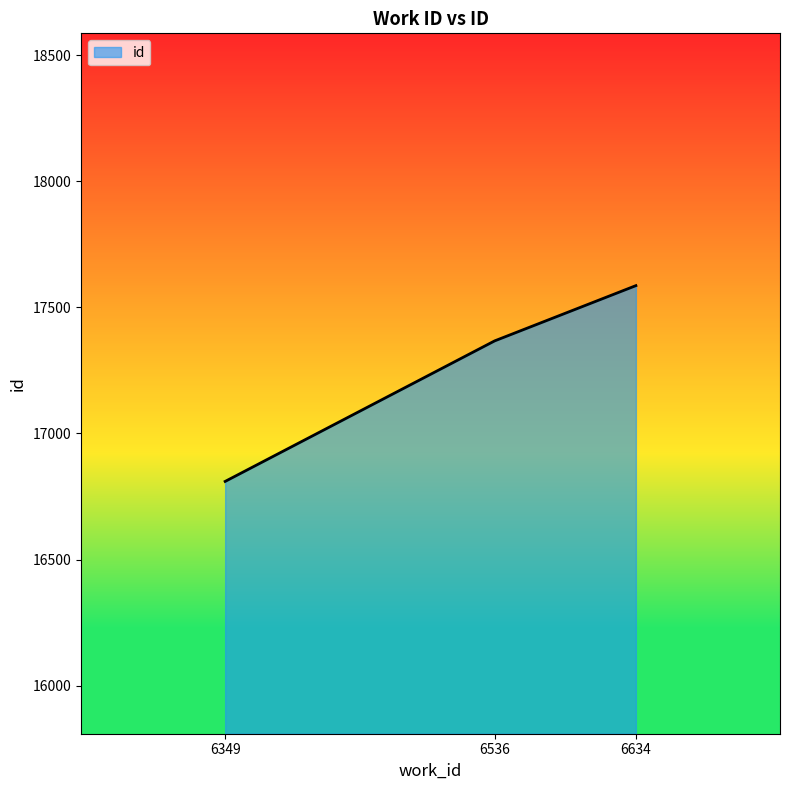

What is the ratio of the value at 6634 to the value at 6349?

1.0